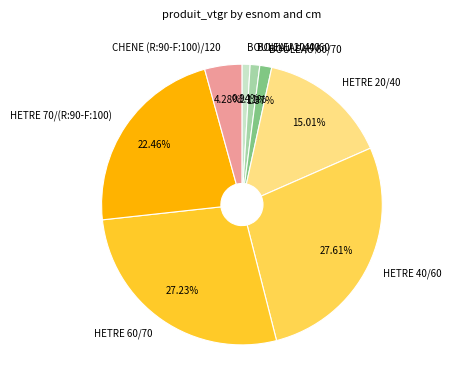

Does BOULEAU 40/60 account for over 50% of the chart?

No